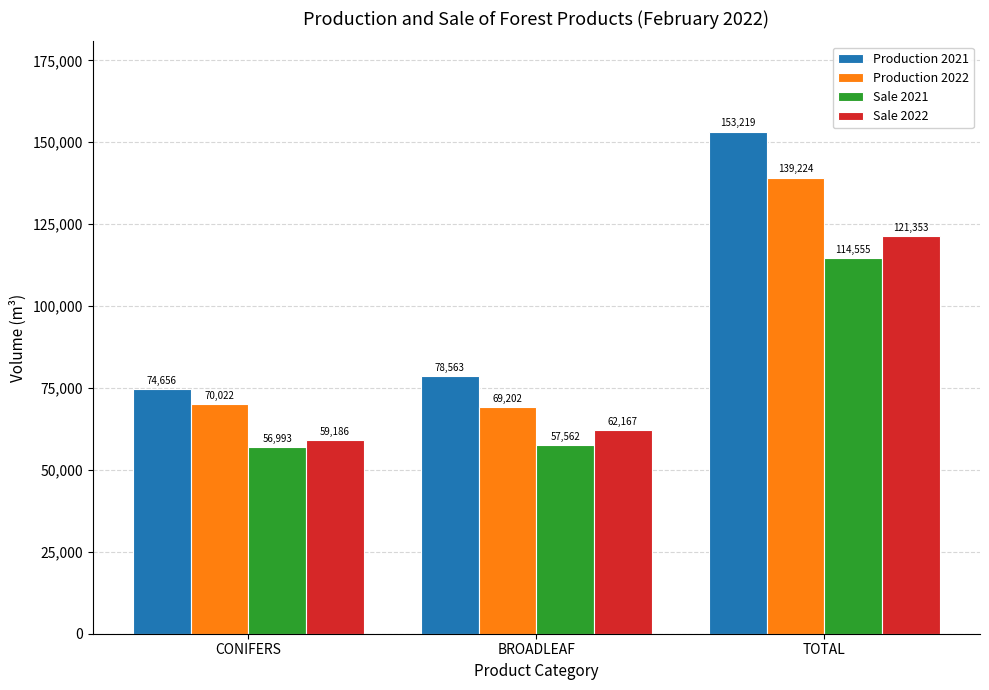

What is the difference between the highest and lowest values at BROADLEAF?

21001.4